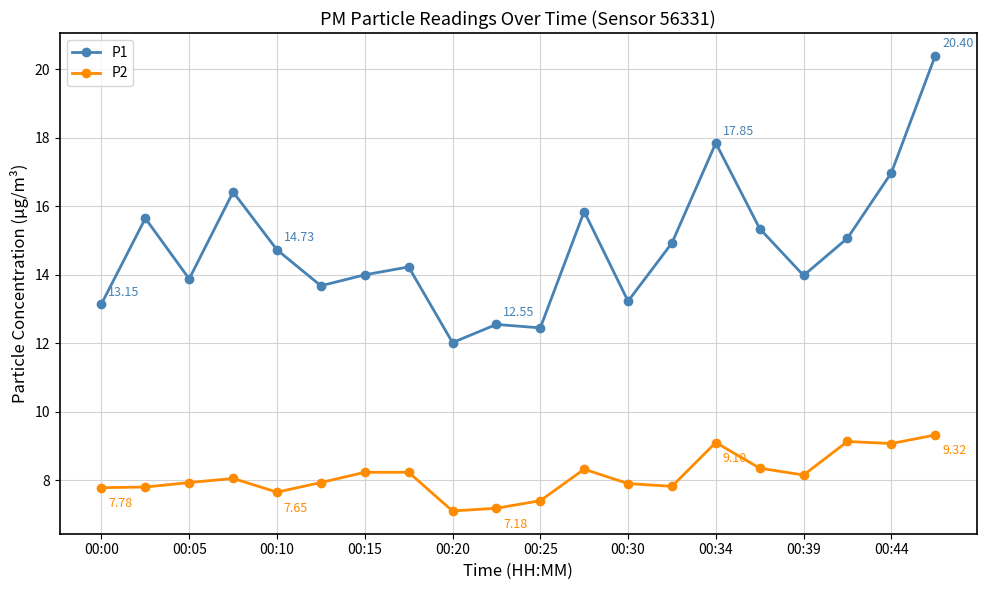

Which series has the largest total across all categories?

P1